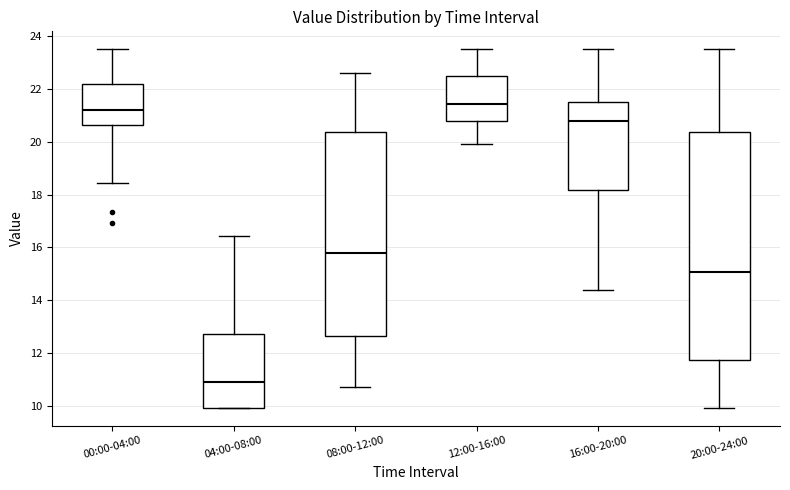

Comparing the boxes themselves (not the whiskers), which one is the tallest?

20:00-24:00